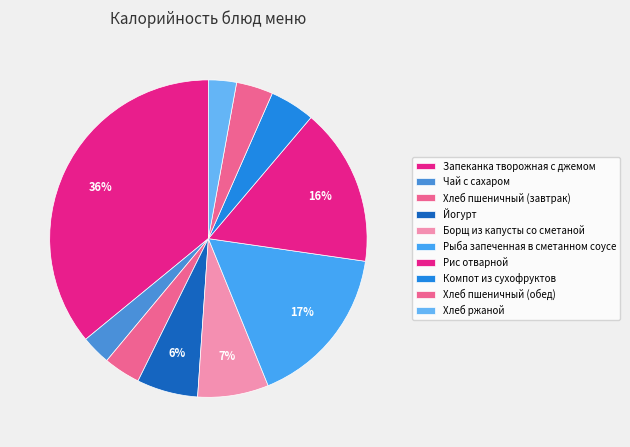

Count the number of slices in the pie.

10